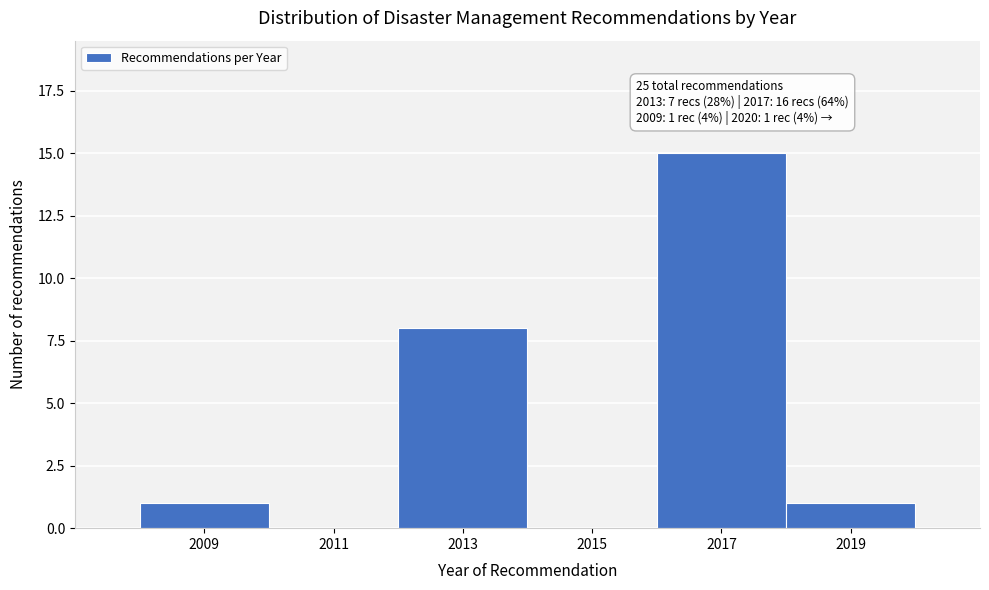

Reading left to right, list all the values displayed in this chart.

2009=1	2011=0	2013=8	2015=0	2017=15	2019=1